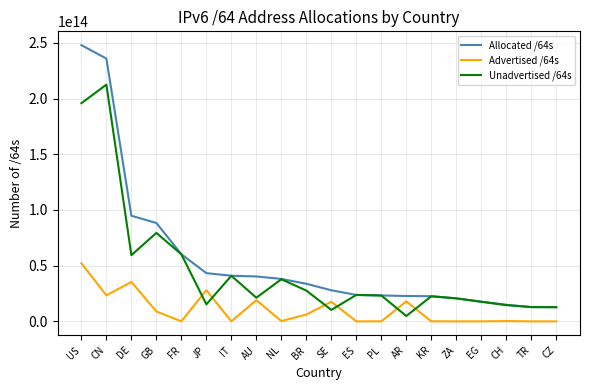

Which label corresponds to the largest value in the chart?

US